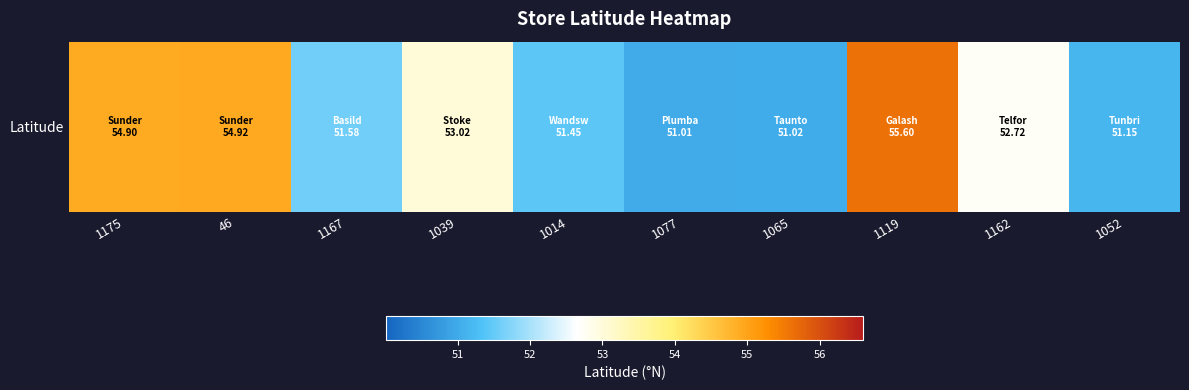

What is the change in value from 1175 to 1162?

-2.2